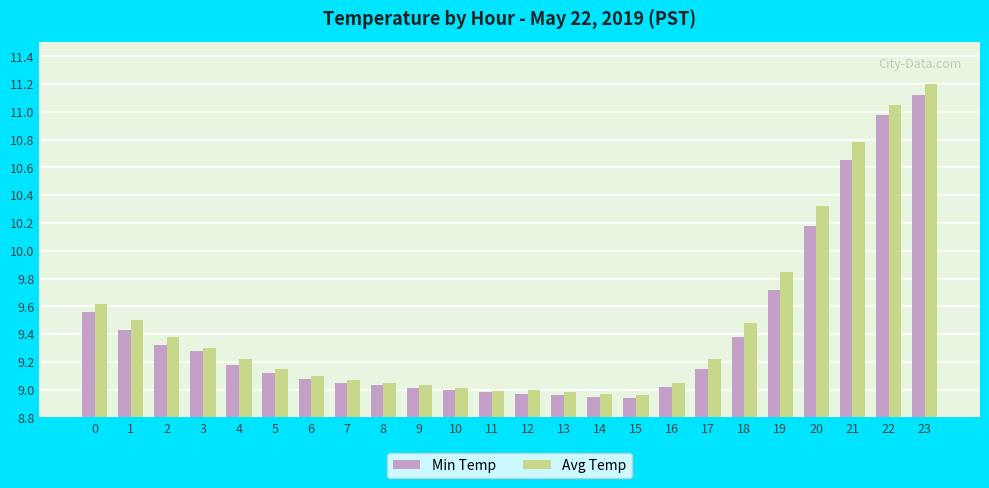

At which category does the chart reach its peak across all series?

23